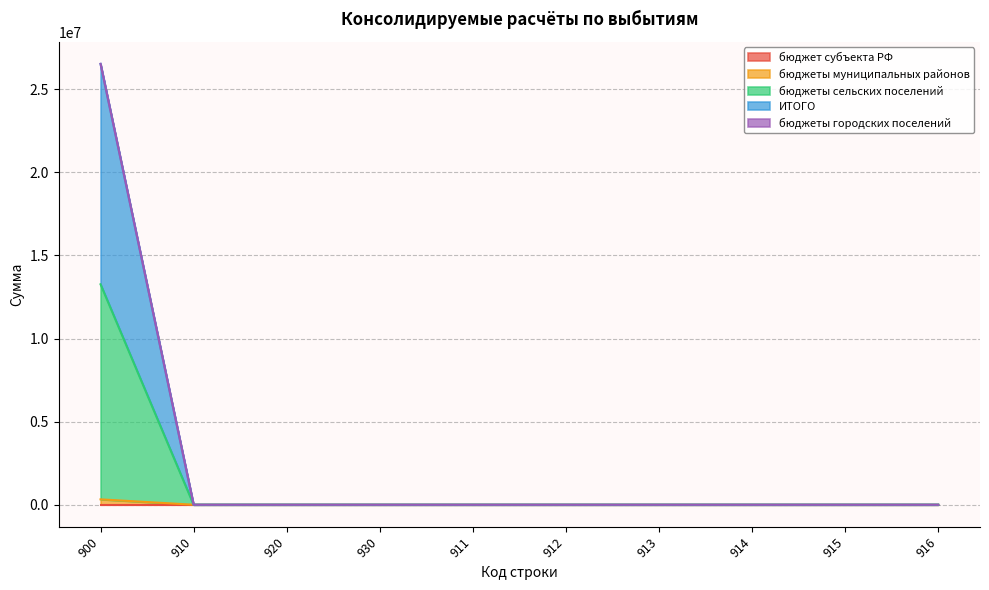

How many data points in бюджеты муниципальных районов are above 0?

1